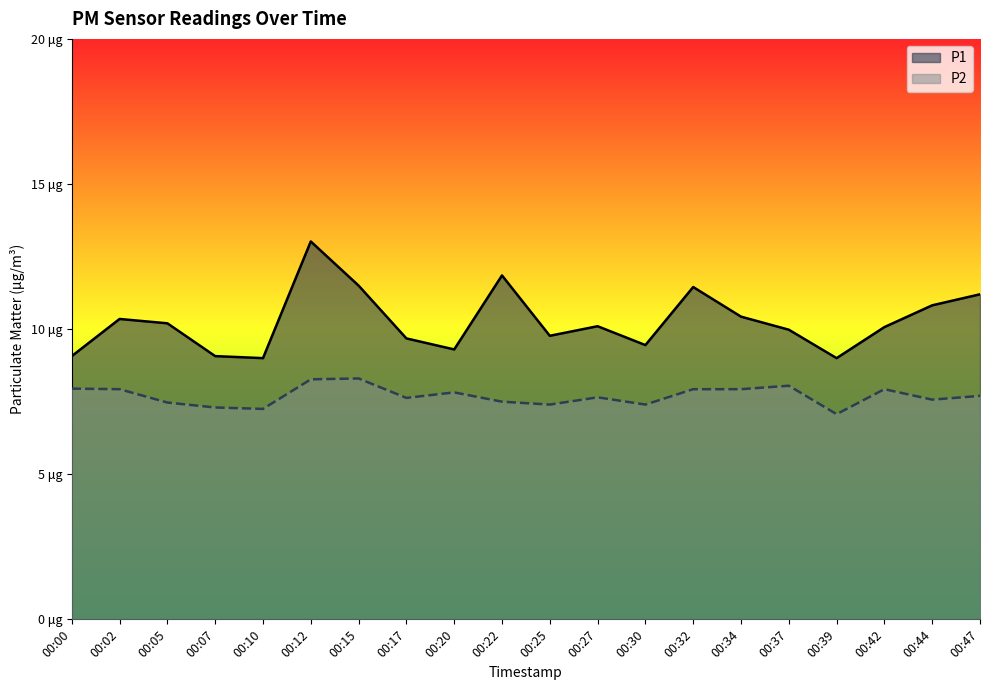

At which category is the sum across all series the highest?

00:12